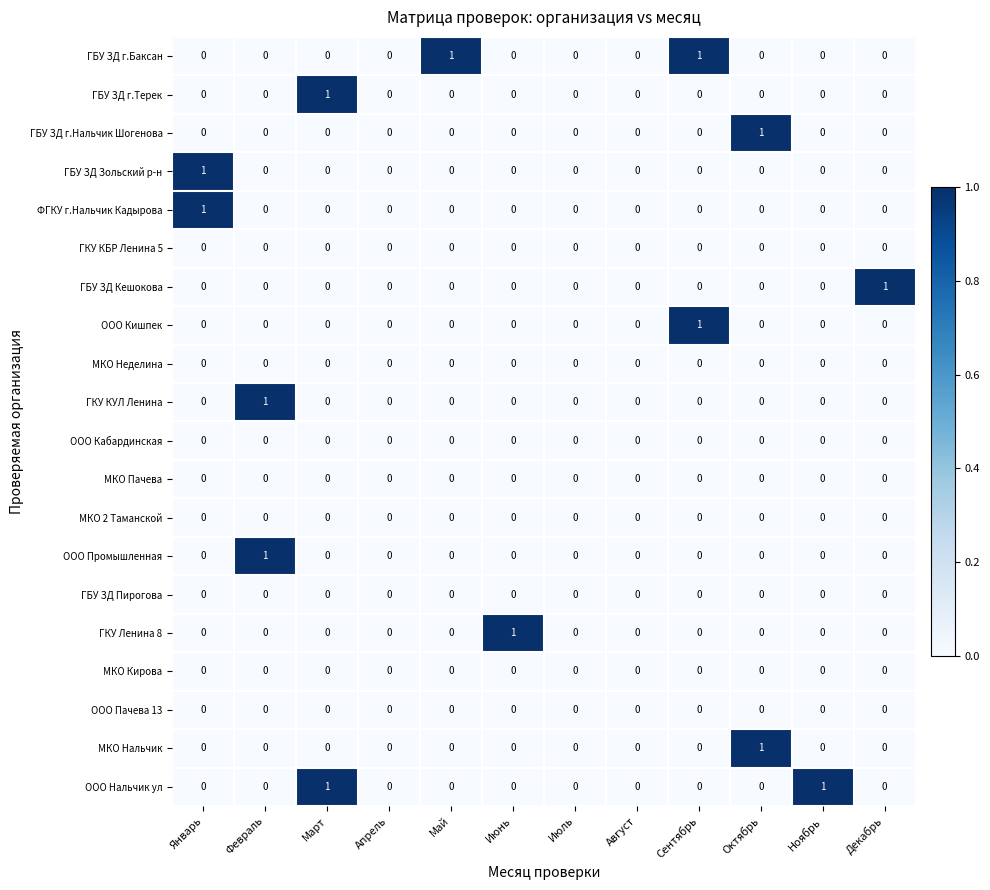

Count the ООО Кишпек values in the range 0 to 1.

12